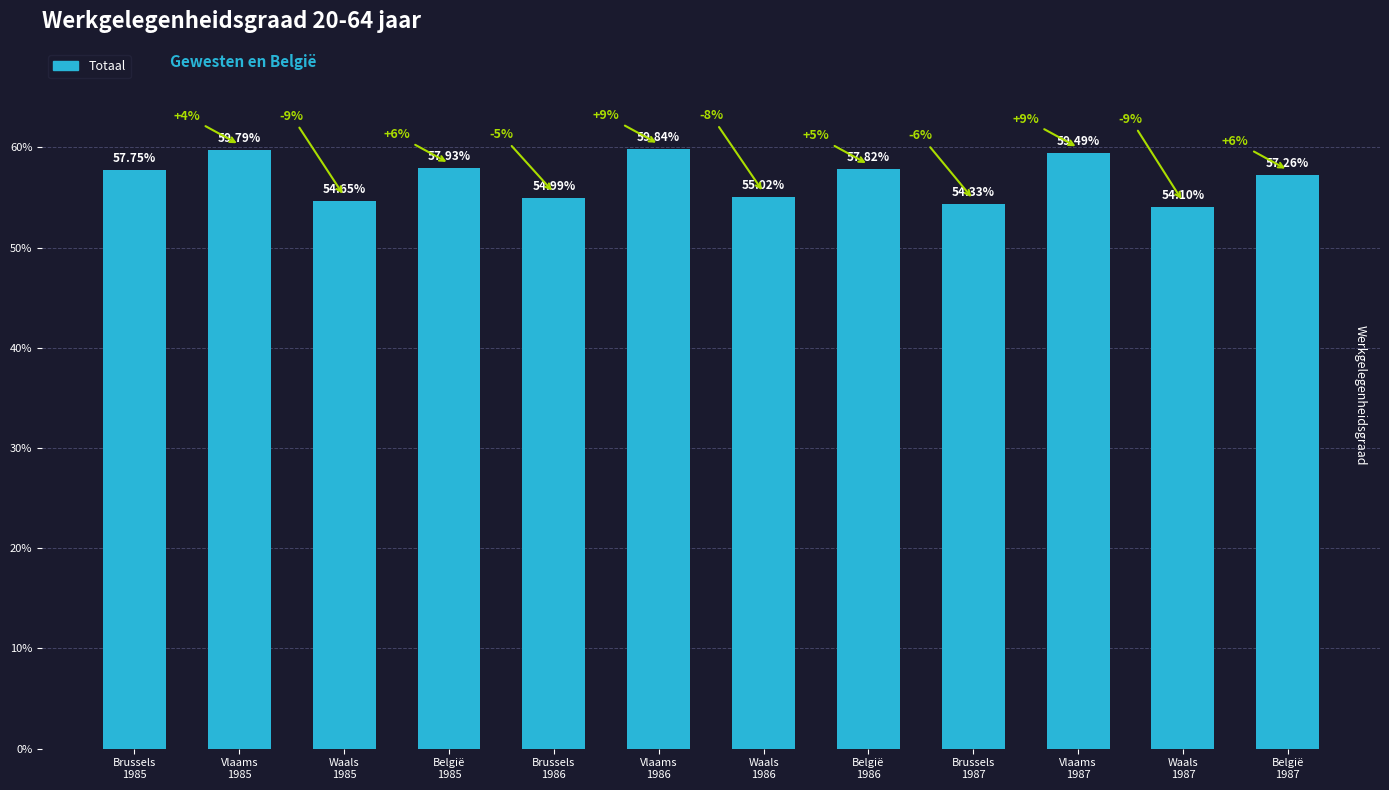

Rank the categories by value from lowest to highest.

Waals
1987, Brussels
1987, Waals
1985, Brussels
1986, Waals
1986, België
1987, Brussels
1985, België
1986, België
1985, Vlaams
1987, Vlaams
1985, Vlaams
1986